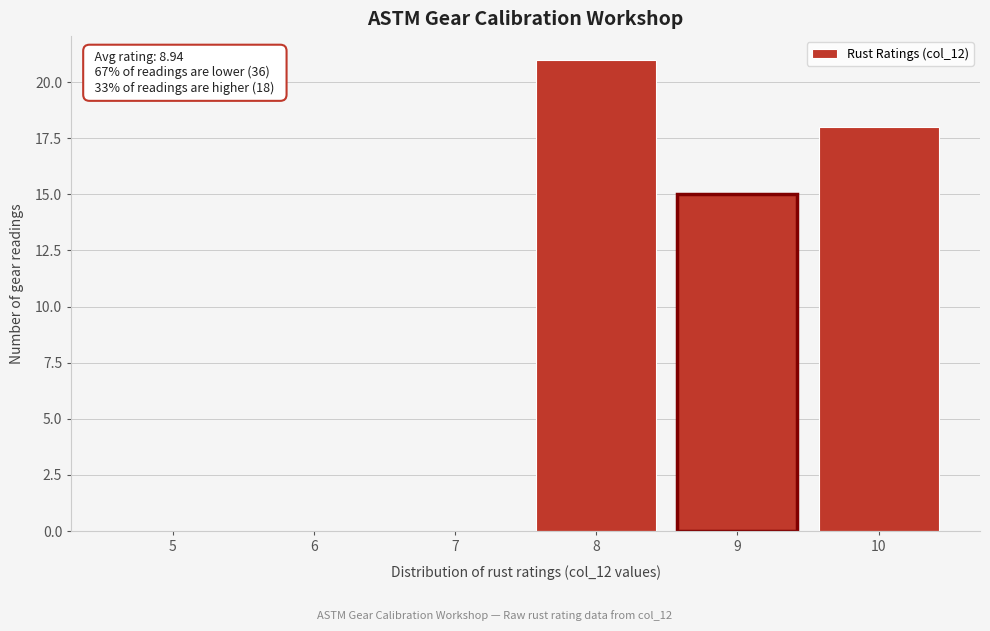

Reading right to left, list all the values displayed in this chart.

10=18	9=15	8=21	7=0	6=0	5=0